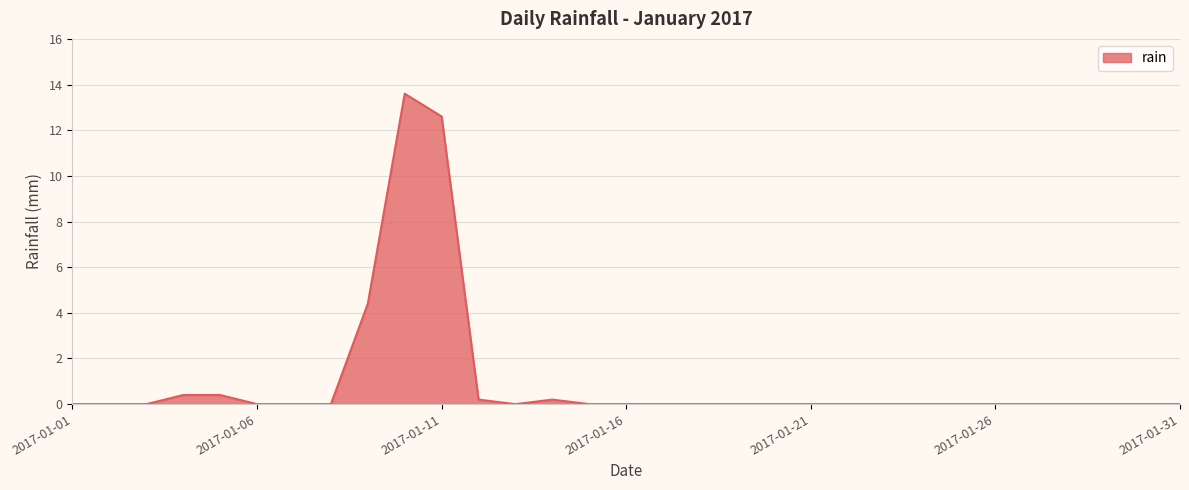

What is the difference between the maximum and minimum values?

13.6